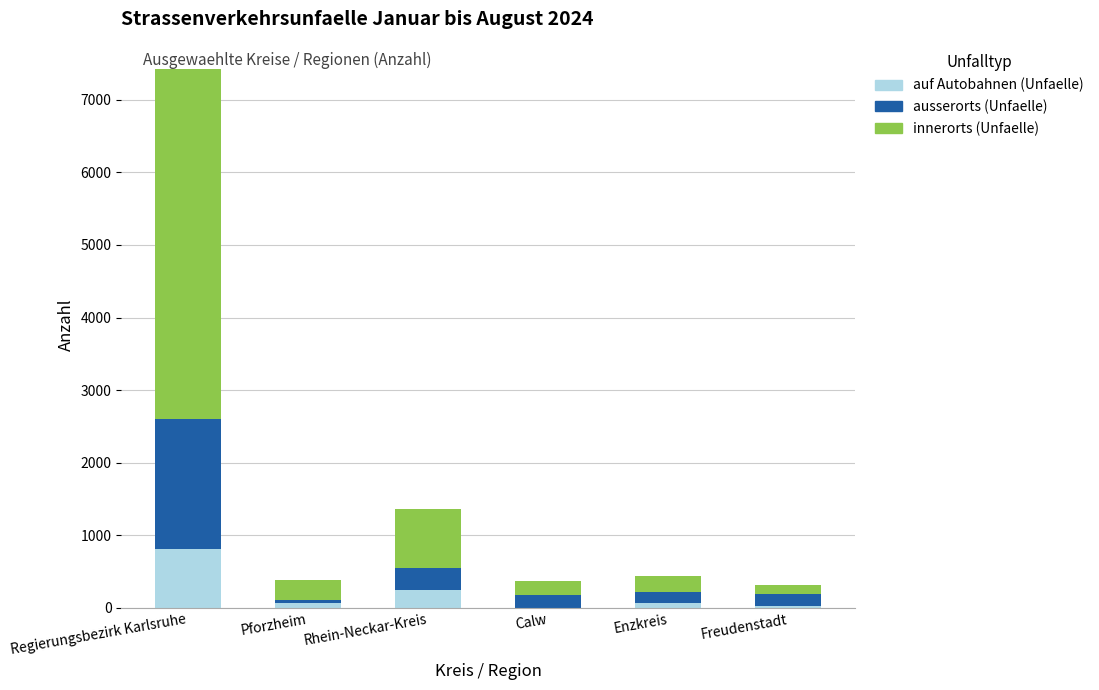

What is the sum of all auf Autobahnen (Unfaelle) values?

1220